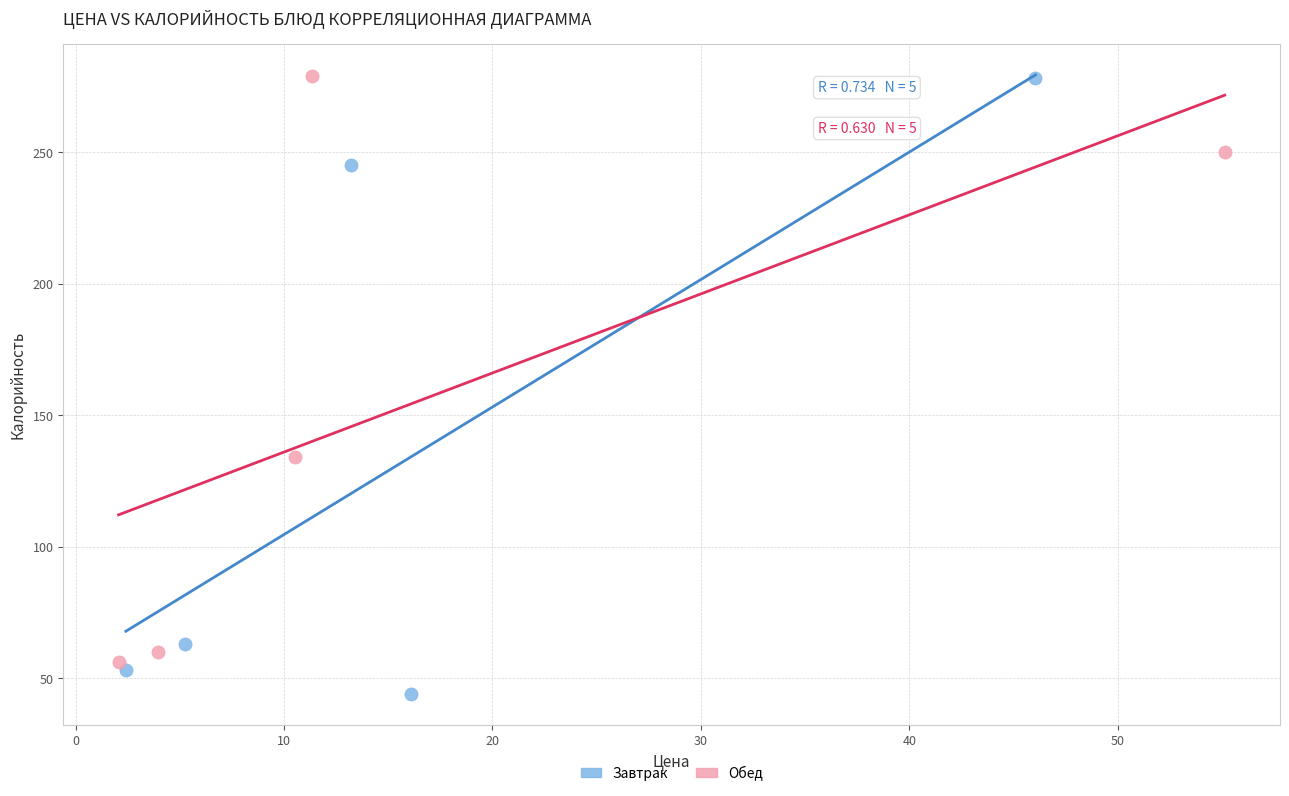

What are all the series names shown in the legend?

Завтрак, Обед